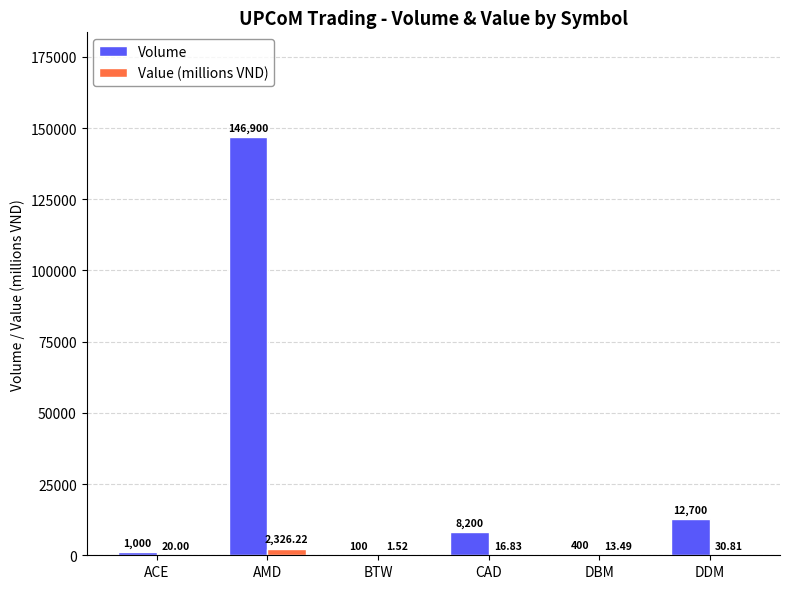

Between ACE and CAD, which series saw the biggest shift?

Volume